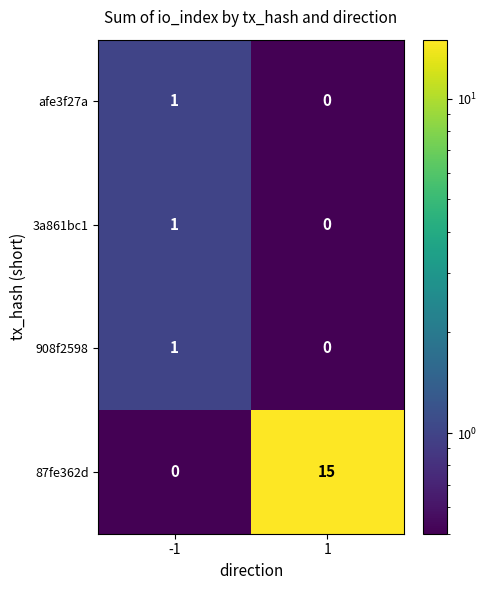

How many series are shown in this chart?

4